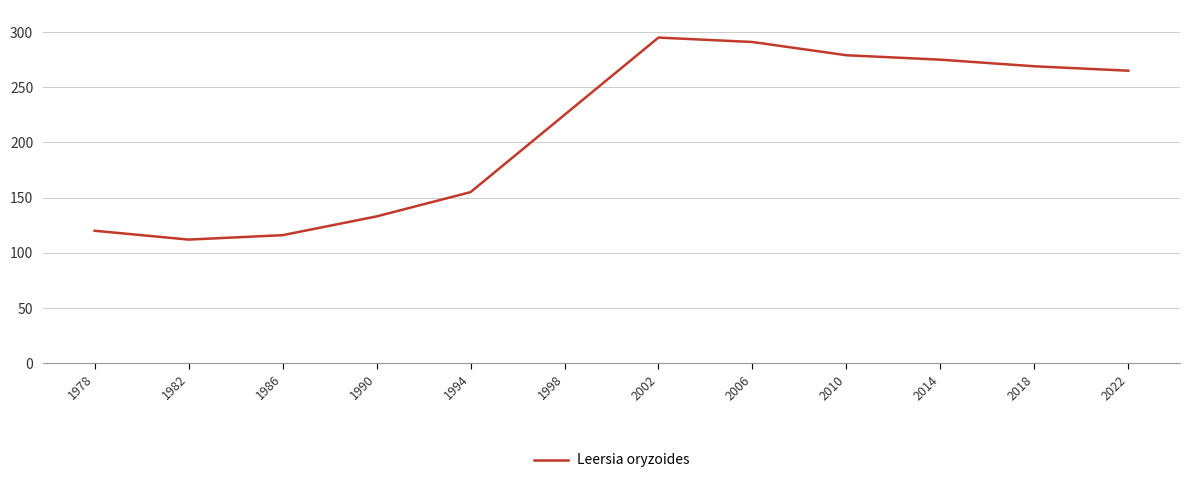

What is the greatest value displayed?

295